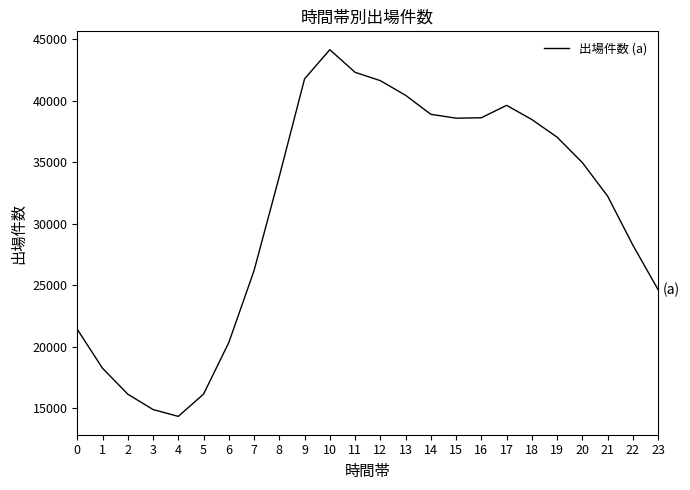

How many categories are shown in the chart?

24